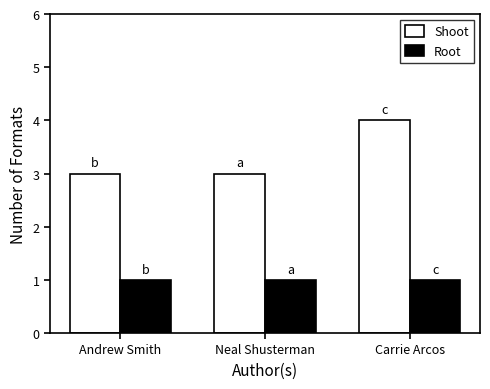

Rank the series by their average value, from highest to lowest.

Shoot, Root